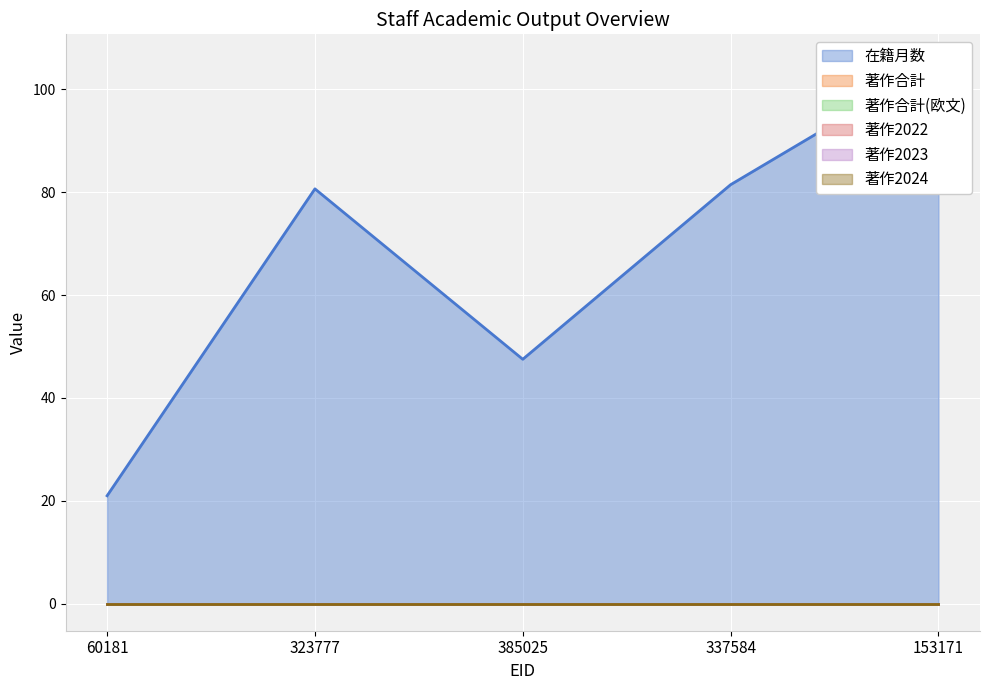

What are all the series names shown in the legend?

在籍月数, 著作合計, 著作合計(欧文), 著作2022, 著作2023, 著作2024